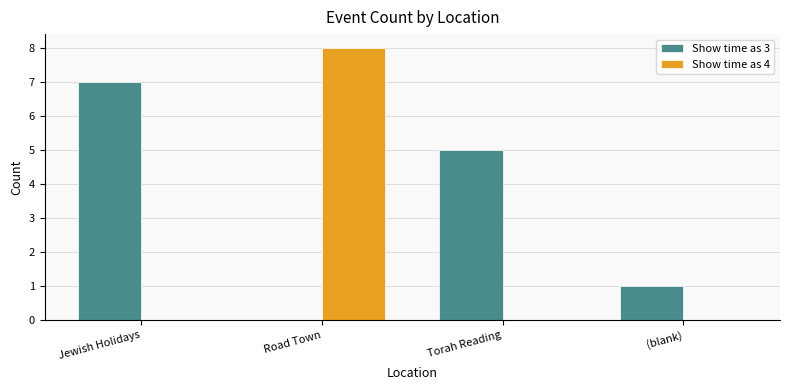

How many distinct data groups are displayed?

2